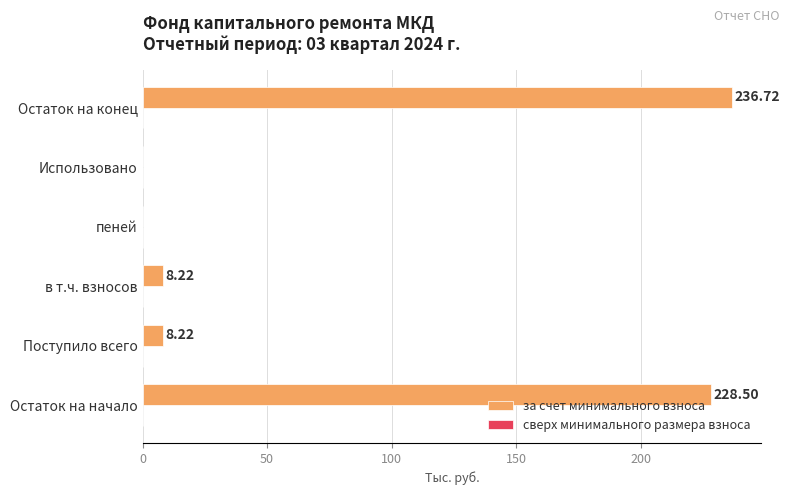

What is the sum of the values at пеней and в т.ч. взносов?

8.2